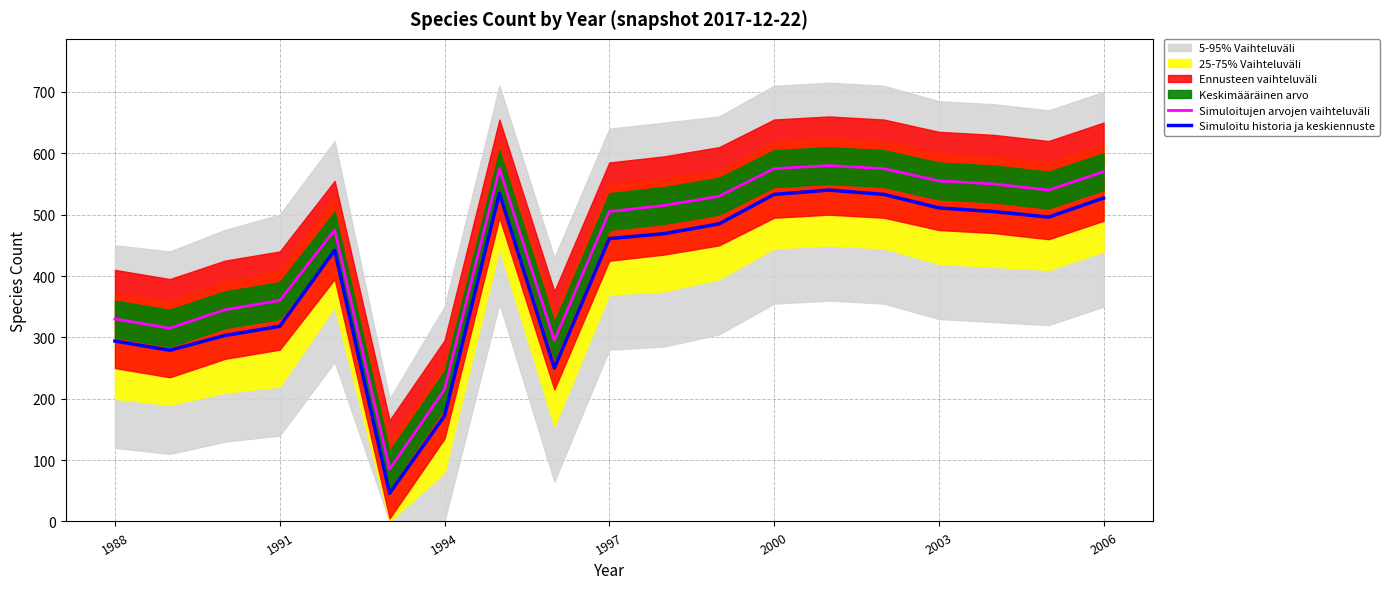

The Simuloitujen arvojen vaihteluväli series shows 505 at 1997. True or false?

True